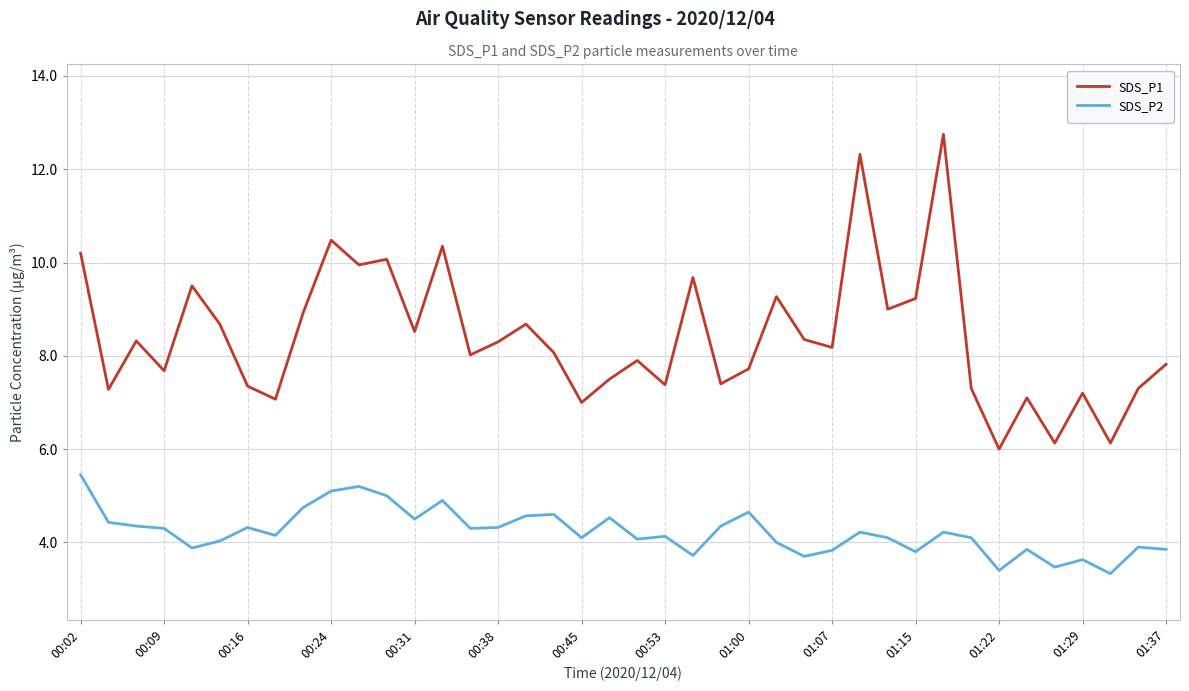

What is the greatest value displayed?

12.8